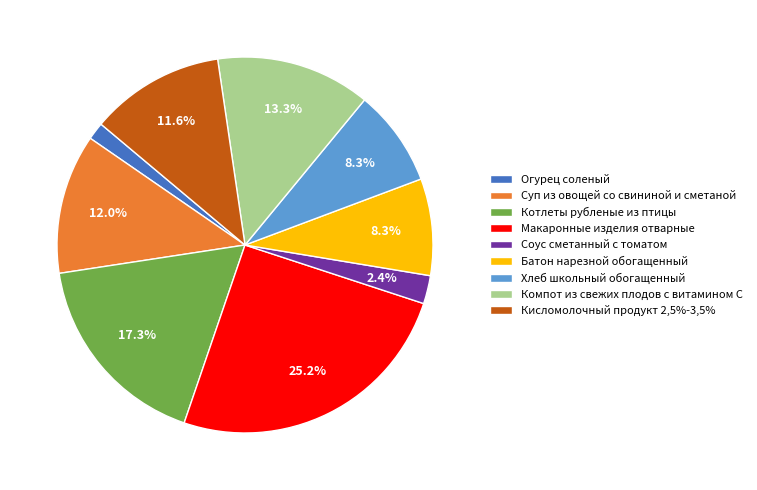

To the nearest percent, what is the difference between the Макаронные изделия отварные and Суп из овощей со свининой и сметаной slice percentages?

13%